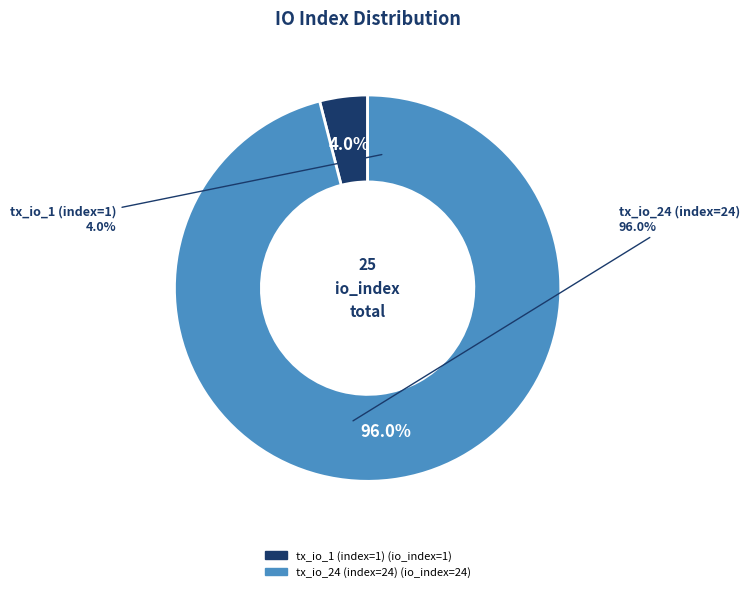

To the nearest percent, what percentage of the pie is tx_io_1 (index=1)?

4%